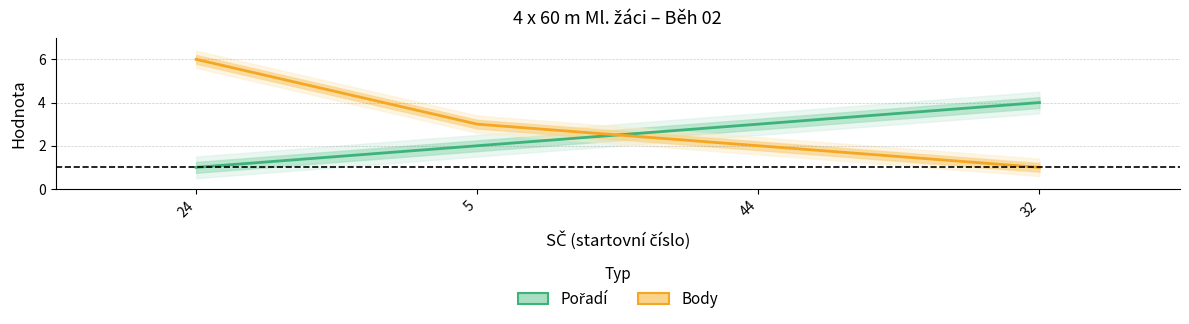

True or false: Body has more than 2 interior local peaks.

False